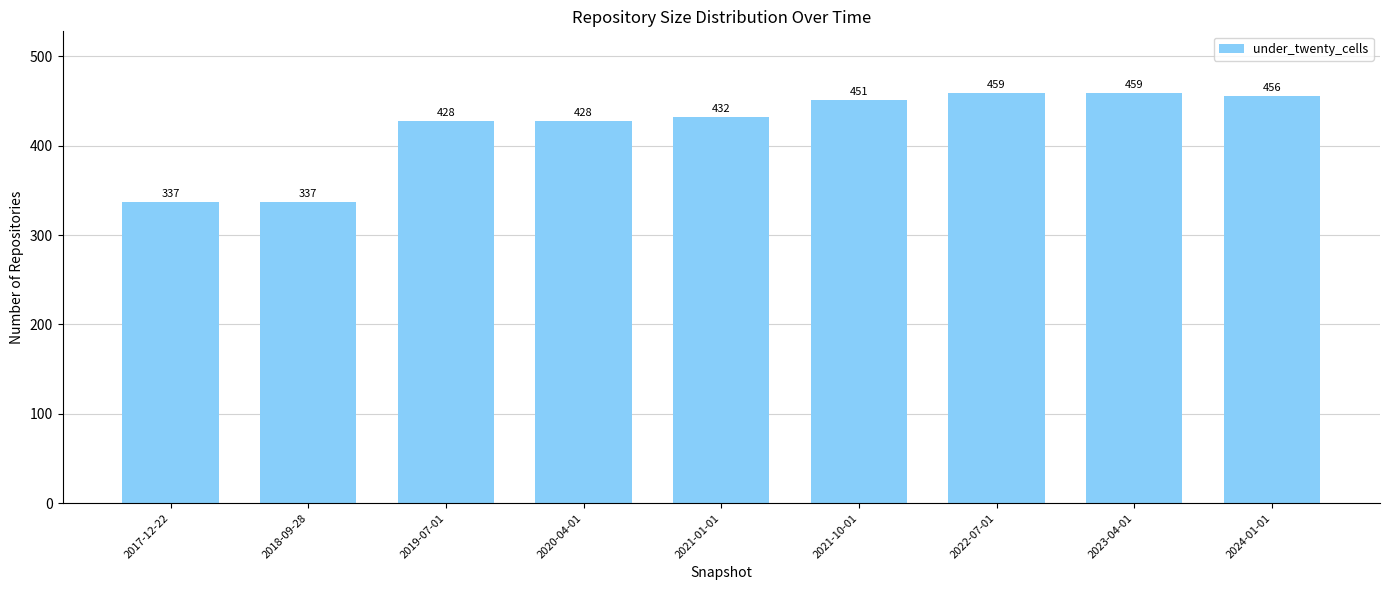

How many bars are there in total?

9